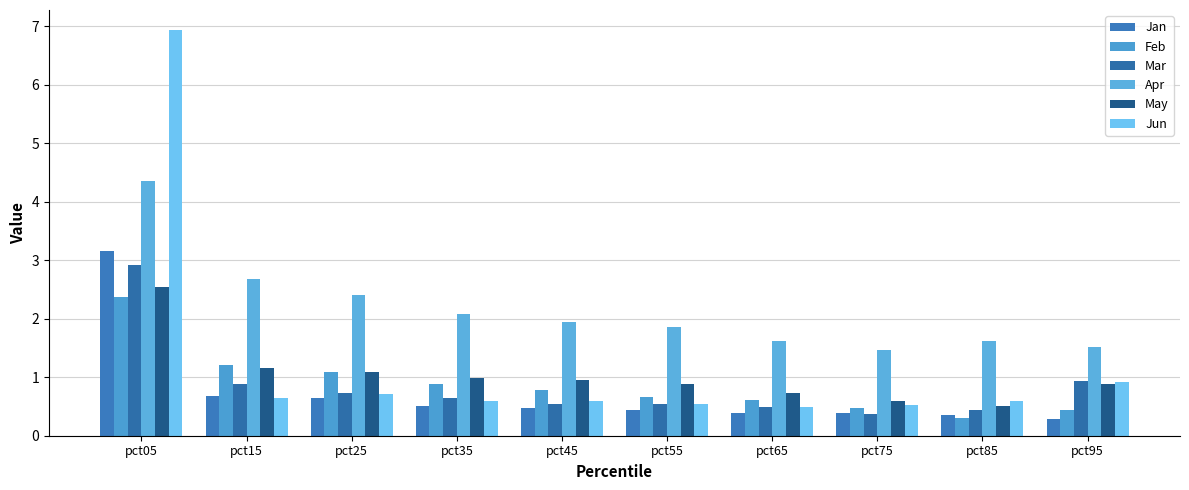

The May series shows 0.5 at pct25. True or false?

False